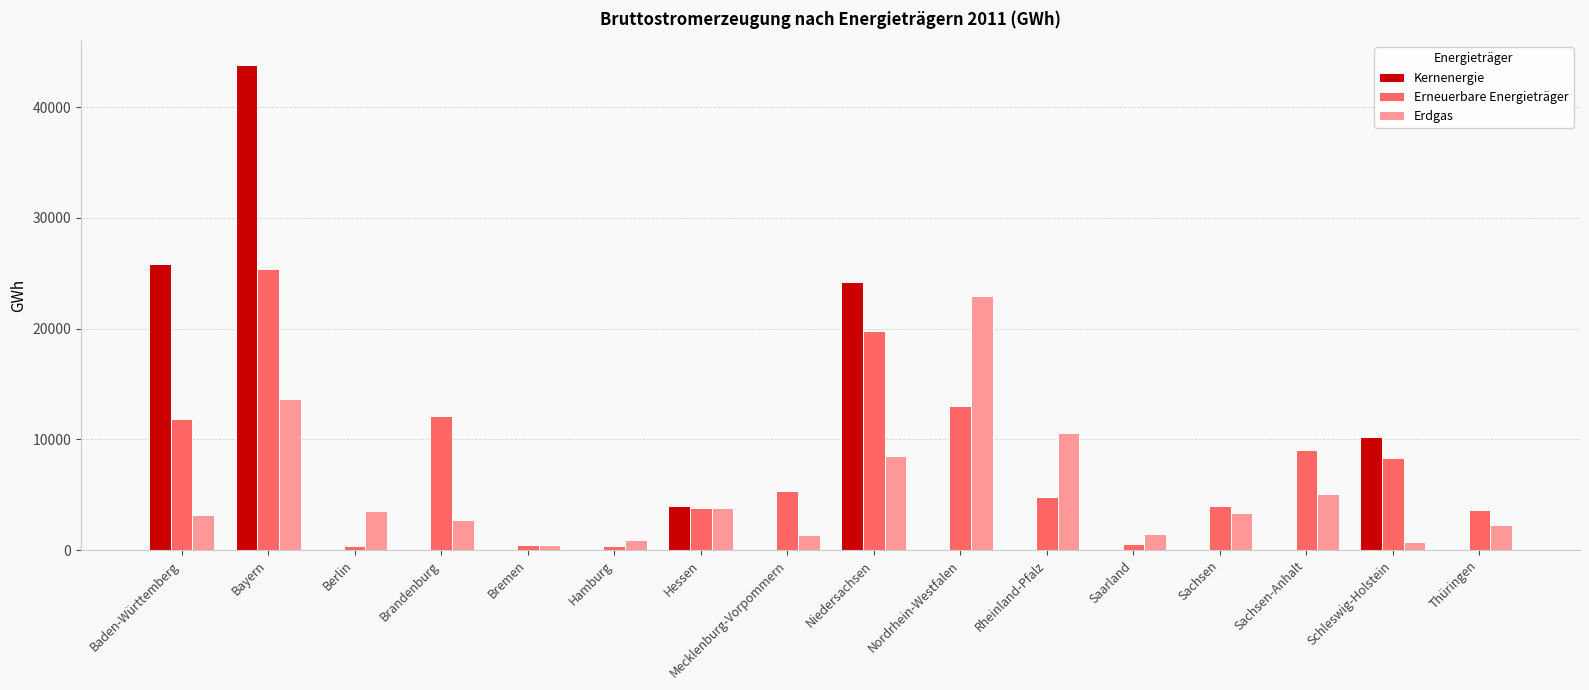

The value of Kernenergie at Brandenburg is 0. True or false?

True